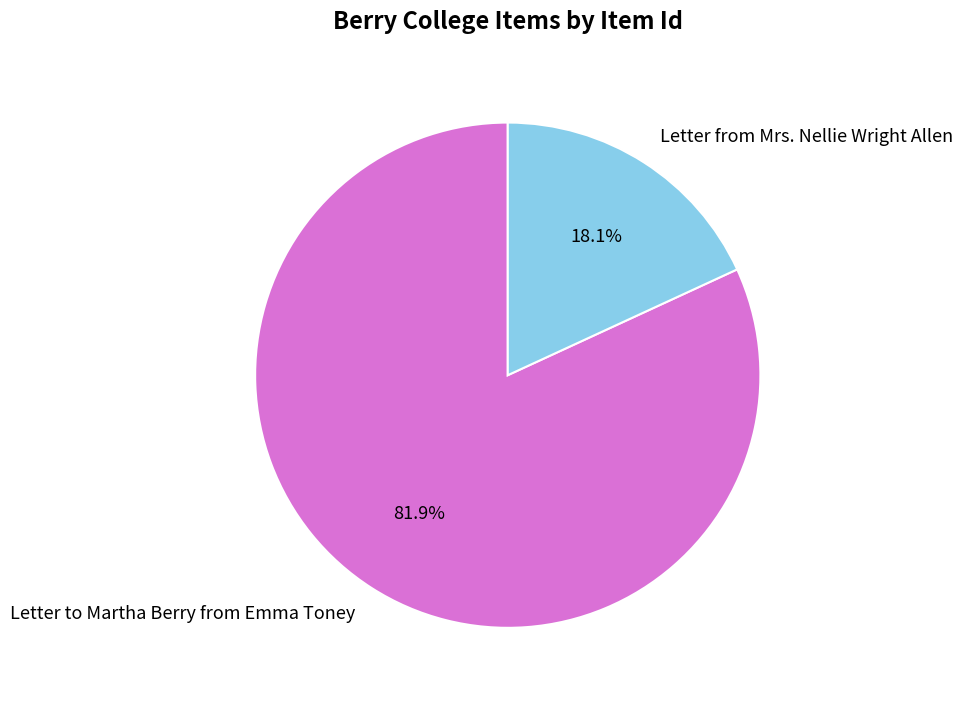

What is the largest slice in the pie chart?

Letter to Martha Berry from Emma Toney